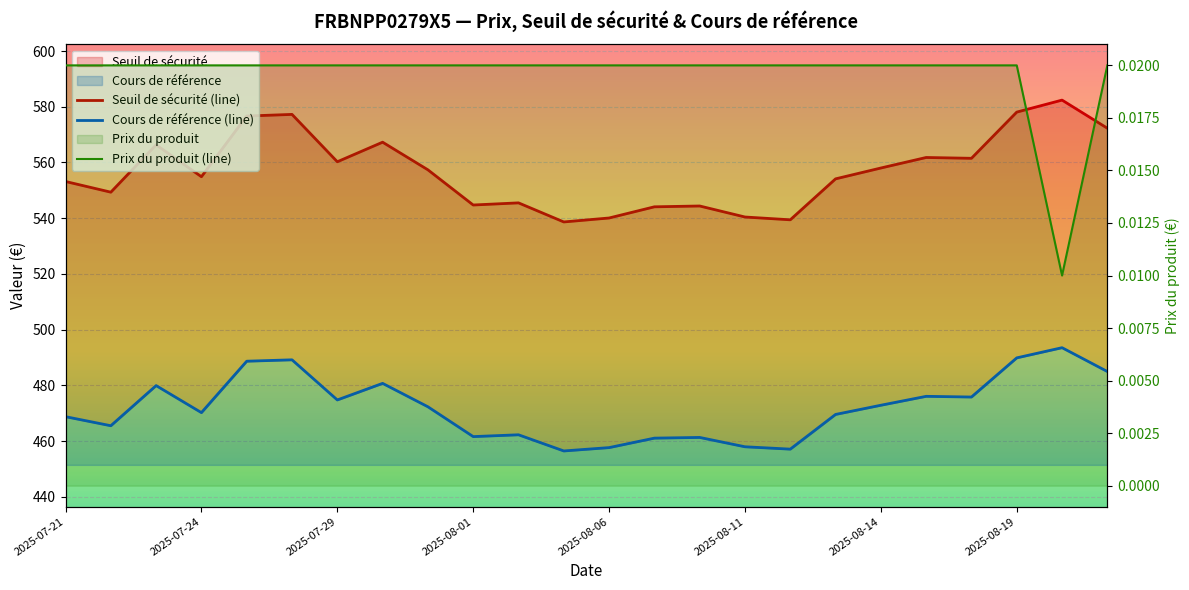

Rank the series by their average value, from highest to lowest.

Seuil de sécurité (line), Cours de référence (line), Prix du produit (line)